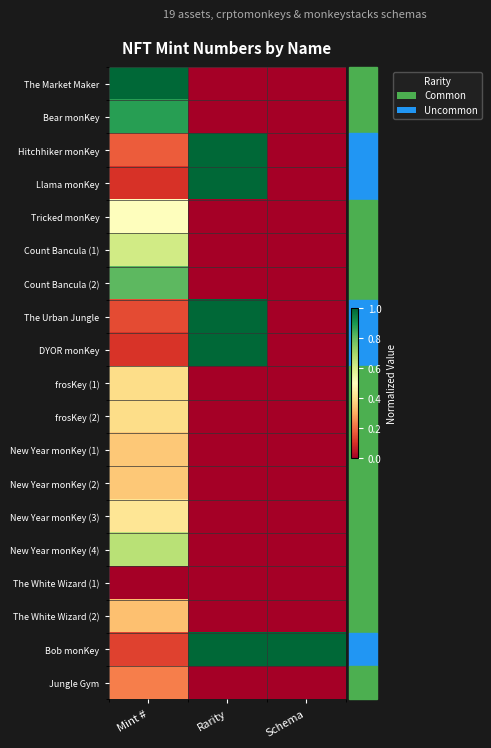

Reading left to right, list all the values displayed in this chart.

The Market Maker: Mint #=1.0	Rarity=0.0	Schema=0.0
Bear monKey: Mint #=0.9	Rarity=0.0	Schema=0.0
Hitchhiker monKey: Mint #=0.2	Rarity=1.0	Schema=0.0
Llama monKey: Mint #=0.1	Rarity=1.0	Schema=0.0
Tricked monKey: Mint #=0.5	Rarity=0.0	Schema=0.0
Count Bancula (1): Mint #=0.6	Rarity=0.0	Schema=0.0
Count Bancula (2): Mint #=0.8	Rarity=0.0	Schema=0.0
The Urban Jungle: Mint #=0.1	Rarity=1.0	Schema=0.0
DYOR monKey: Mint #=0.1	Rarity=1.0	Schema=0.0
frosKey (1): Mint #=0.4	Rarity=0.0	Schema=0.0
frosKey (2): Mint #=0.4	Rarity=0.0	Schema=0.0
New Year monKey (1): Mint #=0.4	Rarity=0.0	Schema=0.0
New Year monKey (2): Mint #=0.4	Rarity=0.0	Schema=0.0
New Year monKey (3): Mint #=0.4	Rarity=0.0	Schema=0.0
New Year monKey (4): Mint #=0.7	Rarity=0.0	Schema=0.0
The White Wizard (1): Mint #=0.0	Rarity=0.0	Schema=0.0
The White Wizard (2): Mint #=0.3	Rarity=0.0	Schema=0.0
Bob monKey: Mint #=0.1	Rarity=1.0	Schema=1.0
Jungle Gym: Mint #=0.2	Rarity=0.0	Schema=0.0